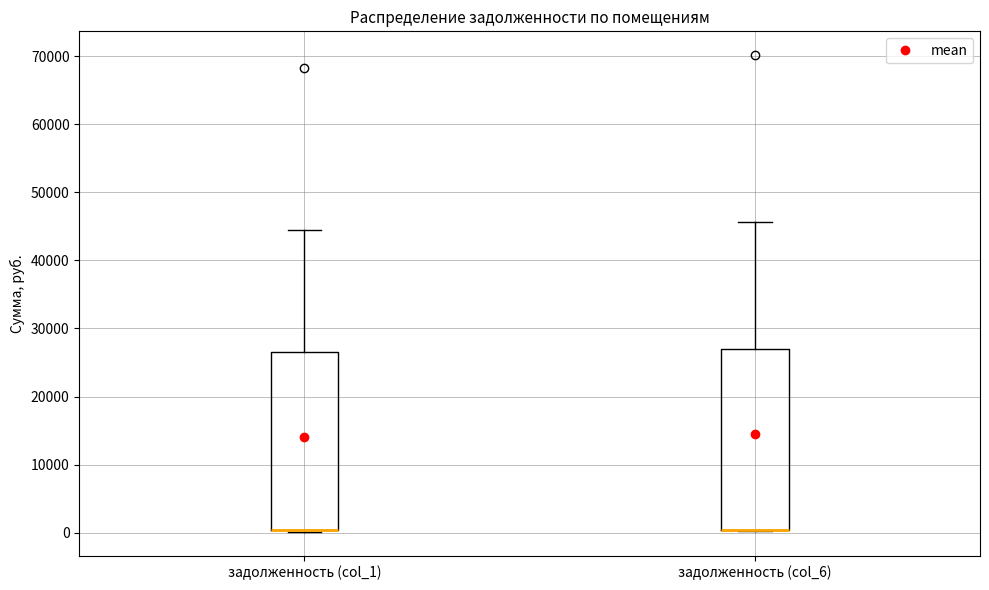

Reading left to right, read every box against the y-axis: the position of its median line, the range the box covers, and the ends of its whiskers. The values are not printed on the chart, so give them approximately, as read against the axis.

задолженность (col_1): median 0 (drawn on the box's lower edge), box 0 to 26000, whiskers 0 to 44000
задолженность (col_6): median 0 (drawn on the box's lower edge), box 0 to 27000, whiskers 0 to 46000